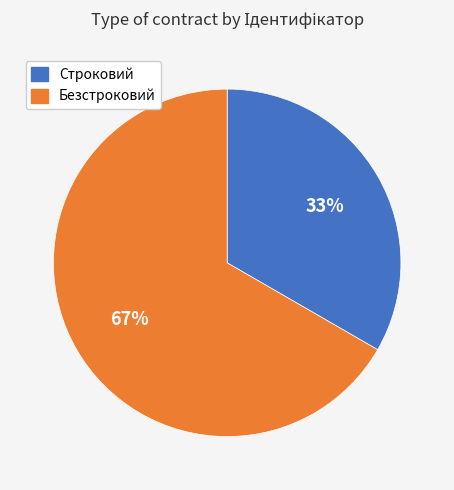

To the nearest percent, what is the combined percentage of Строковий and Безстроковий?

100%